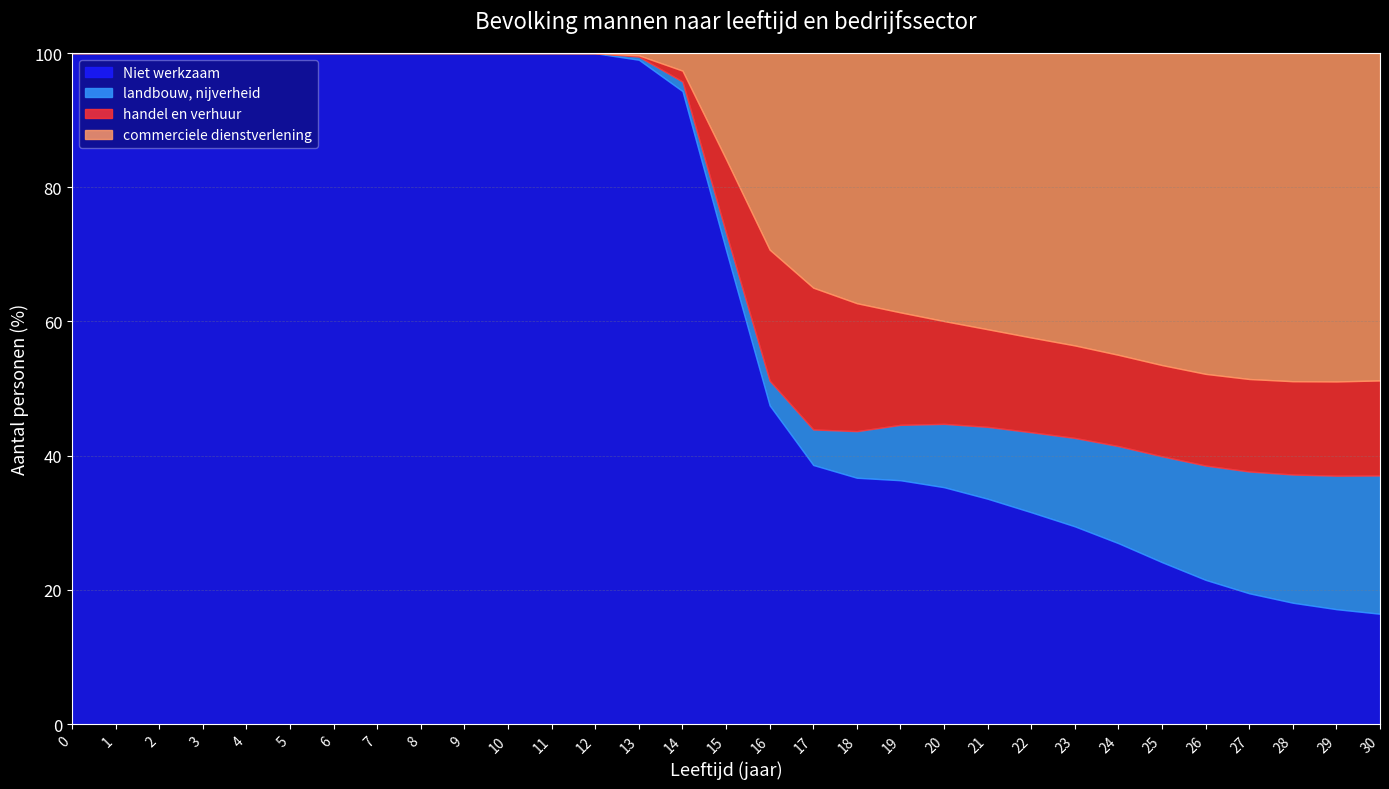

How many lines are shown in the chart?

4